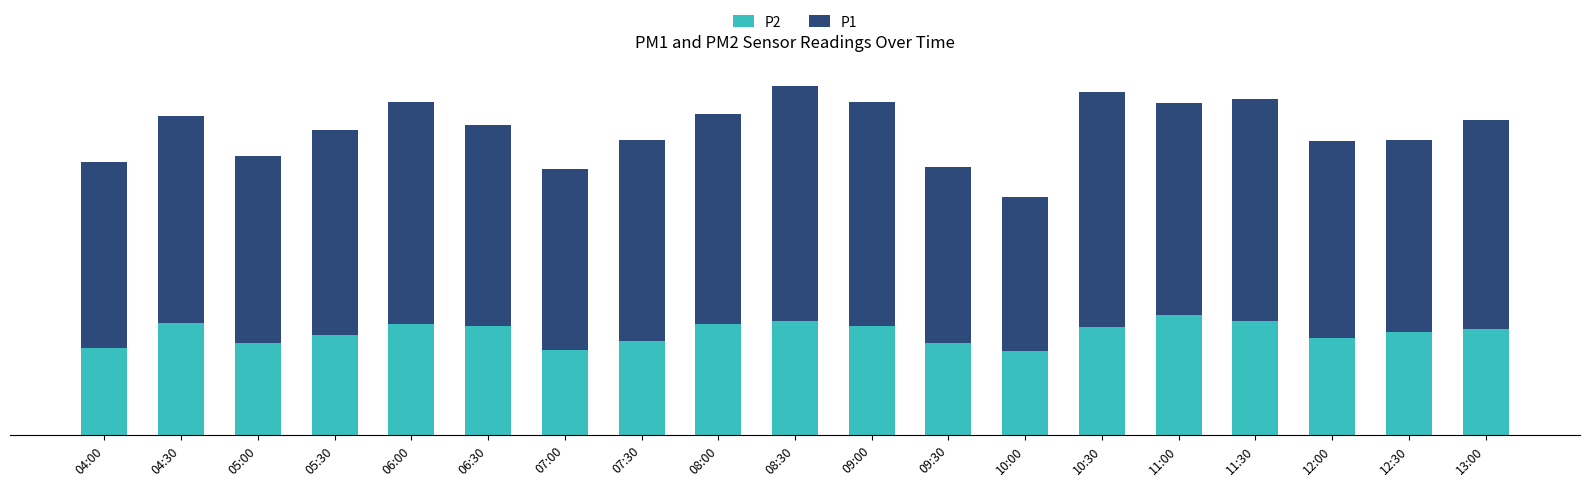

List the series in order of their peak value, lowest first.

P2, P1